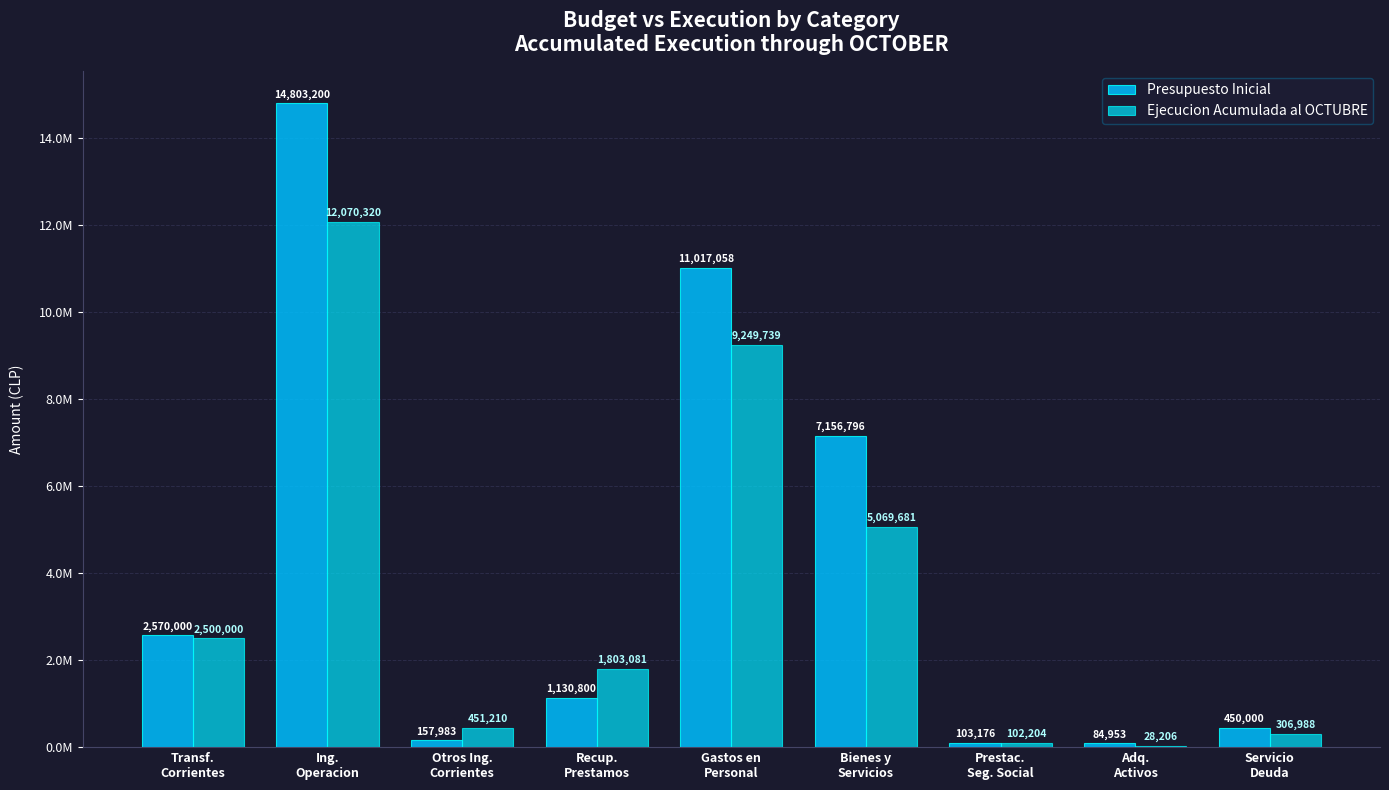

How many categories are shown in the chart?

9